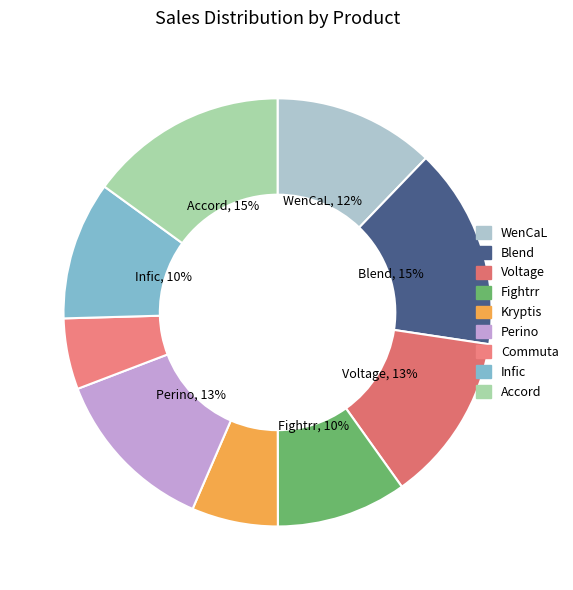

Is the sum of Perino and Accord greater than half?

No